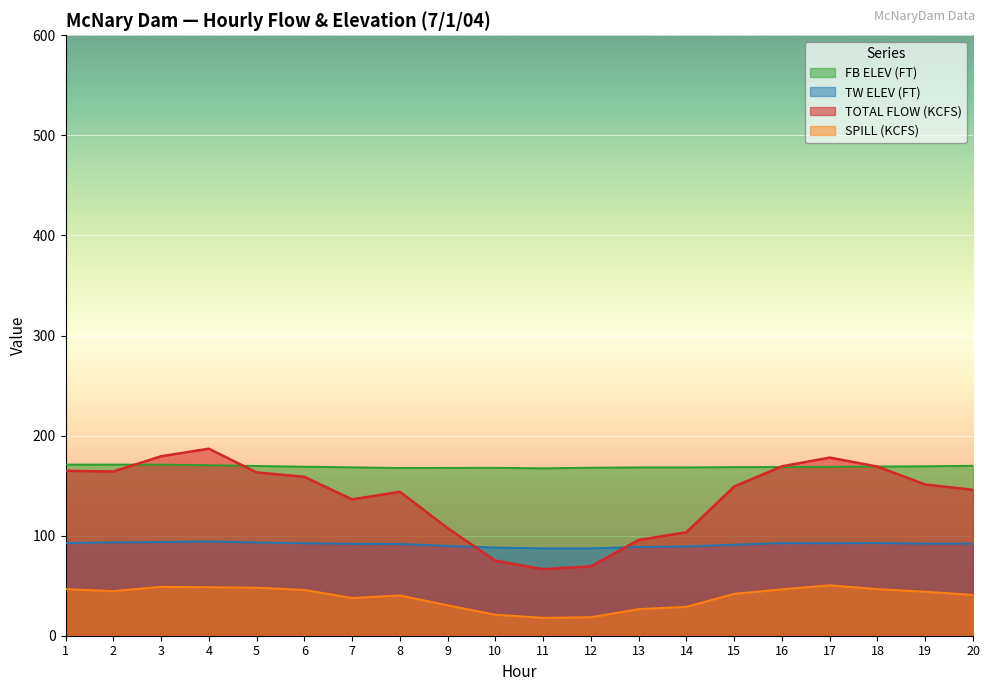

What is the value of the FB ELEV (FT) point at the 7th from the left?

168.3